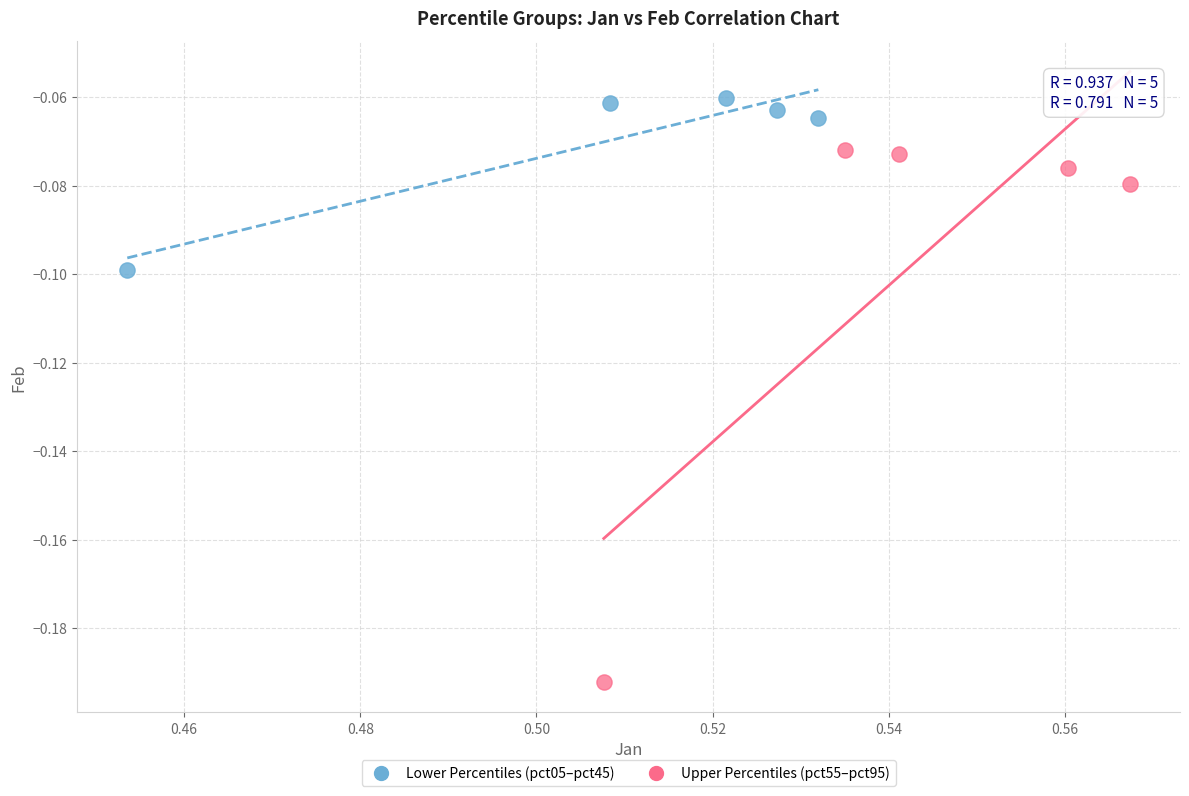

Which series reaches the maximum Y coordinate?

Lower Percentiles (pct05–pct45)